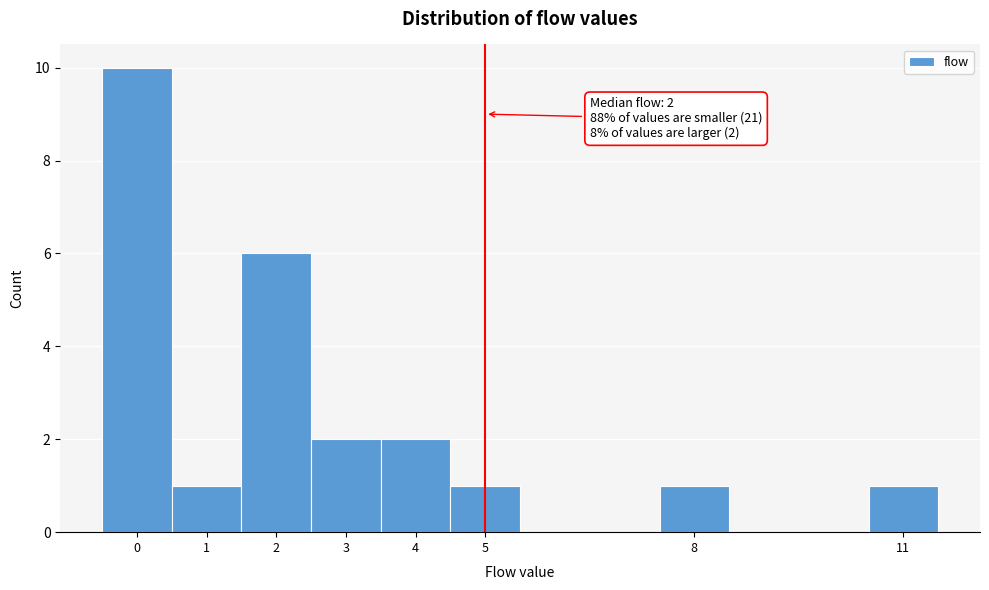

Over which range of the x-axis is the bar tallest?

-0.5 to 0.5